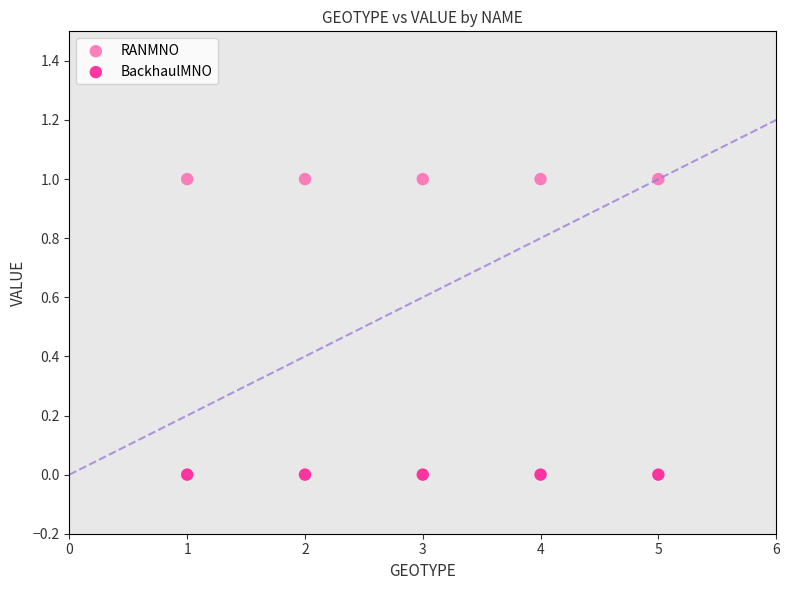

Which series reaches the minimum Y coordinate?

BackhaulMNO